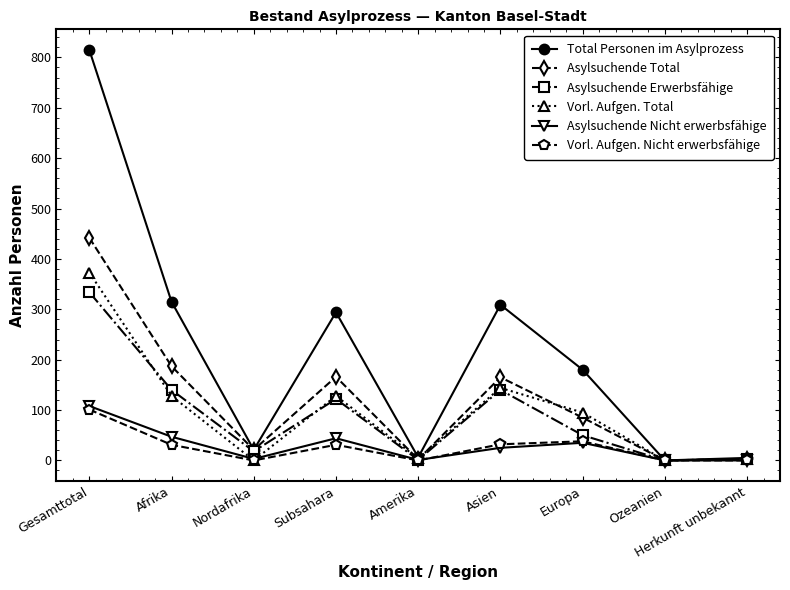

At which category does Vorl. Aufgen. Nicht erwerbsfähige reach its first local peak?

Subsahara